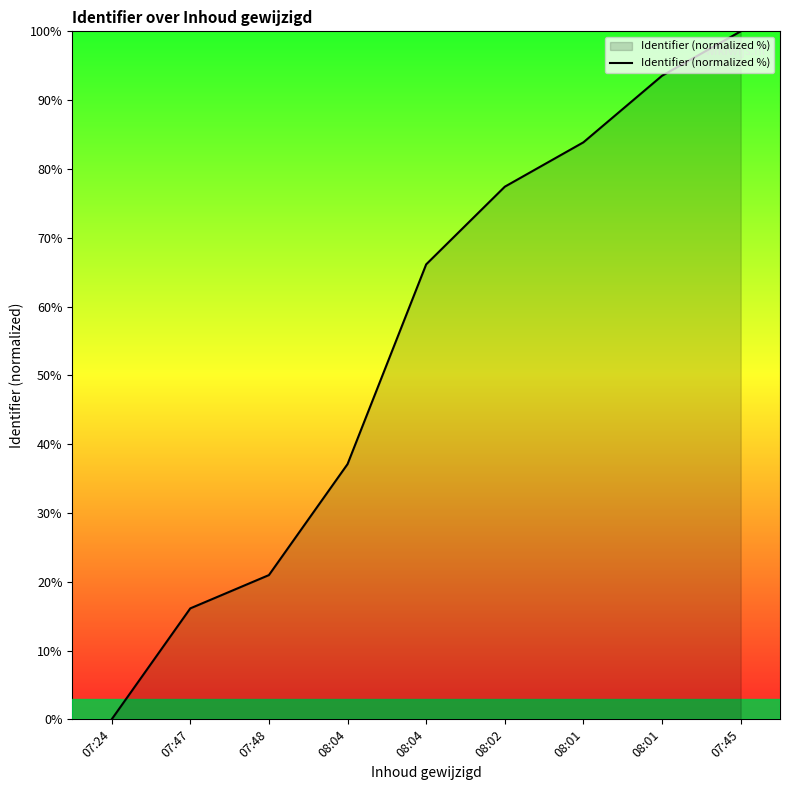

What is the change in value from 07:47 to 08:02?

+61.3